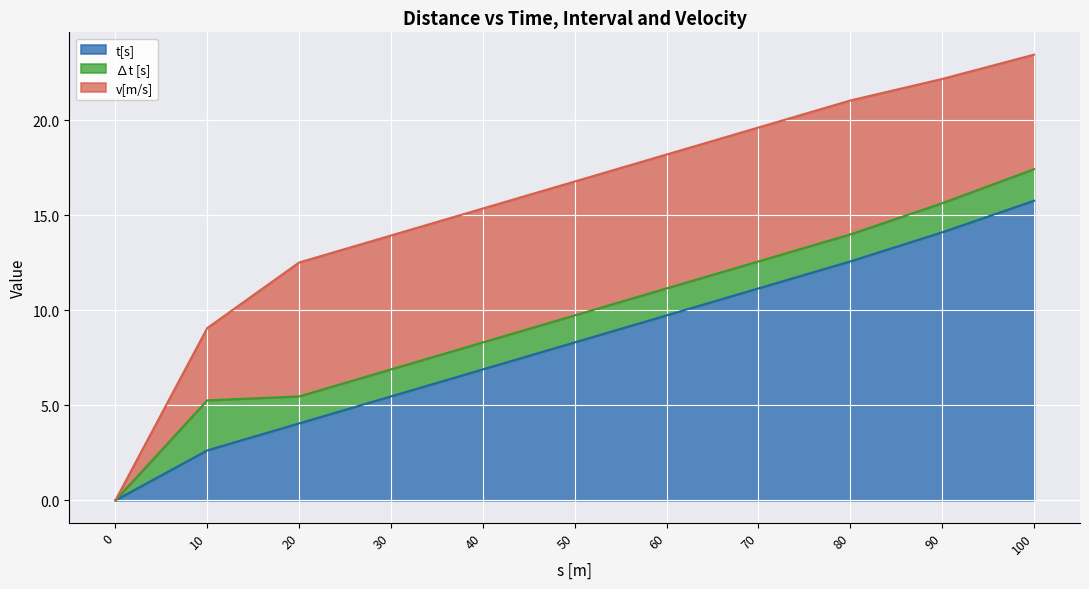

How many data points in t[s] are less than 8?

5